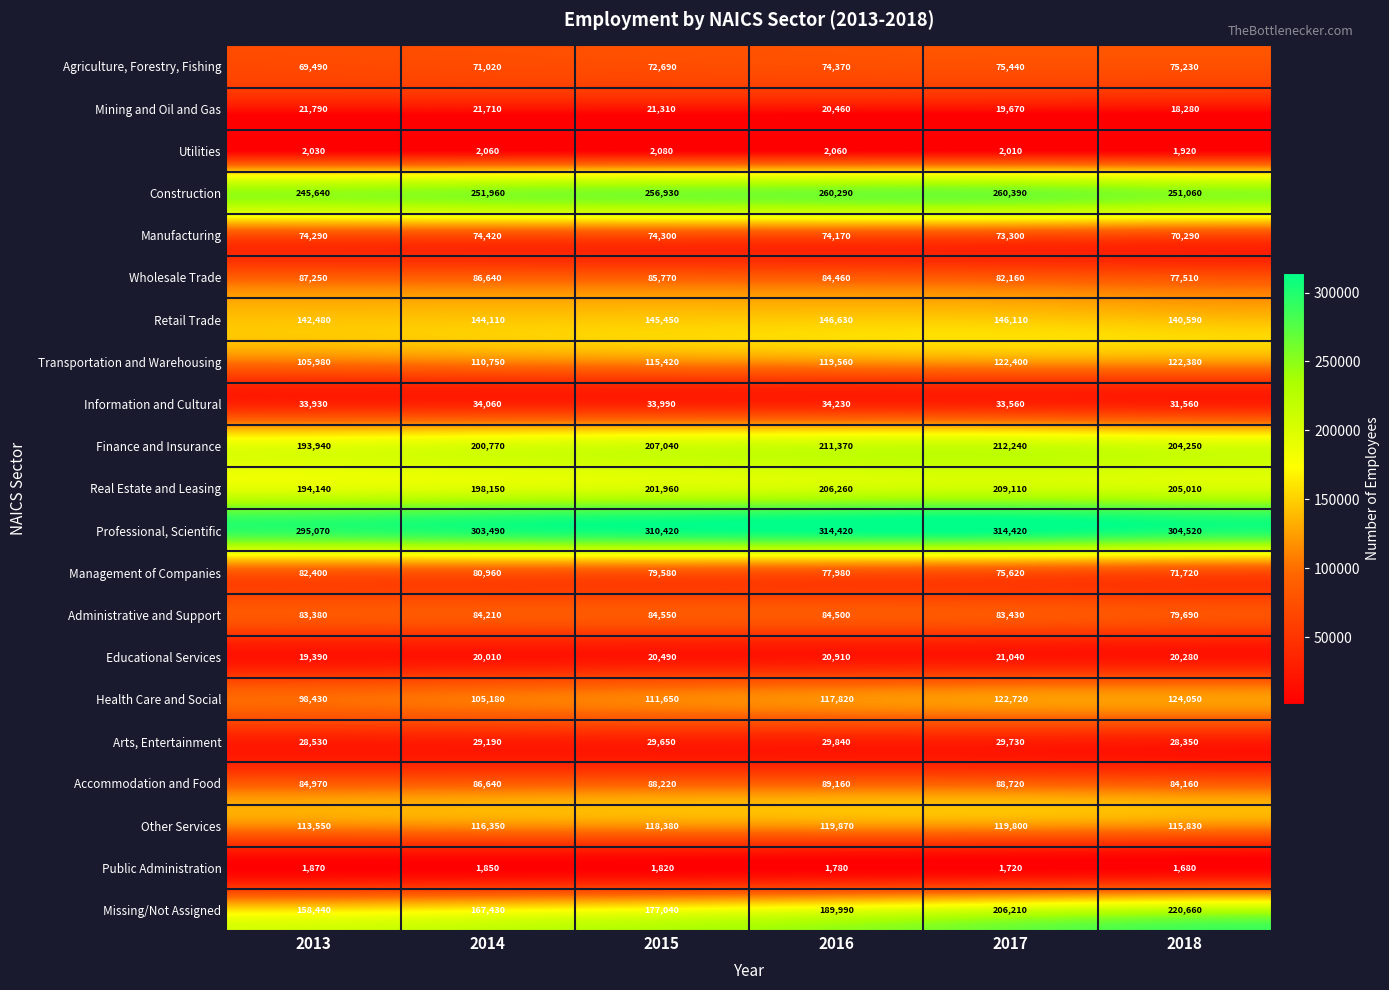

What is the minimum value shown in the chart?

1680